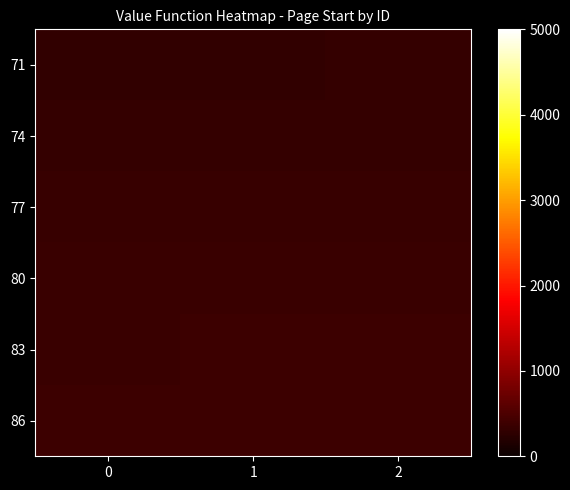

Reading left to right, transcribe all the data shown in this chart.

71: 0=303	1=309	2=313
74: 0=317	1=325	2=330
77: 0=336	1=344	2=348
80: 0=353	1=358	2=363
83: 0=368	1=372	2=376
86: 0=381	1=386	2=390